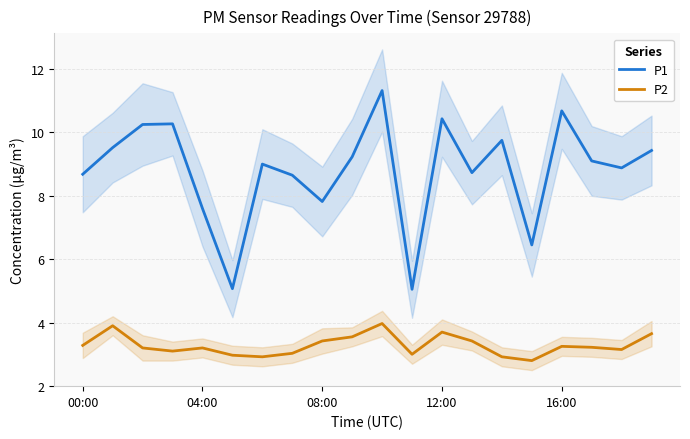

What is the maximum value for P2?

4.0